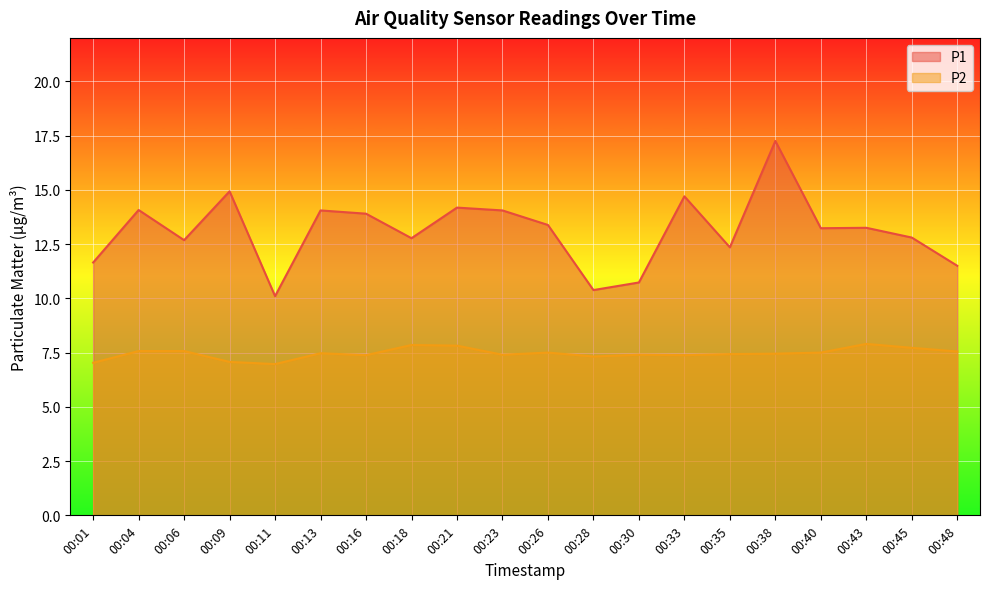

What is the sum of all P1 values?

261.9